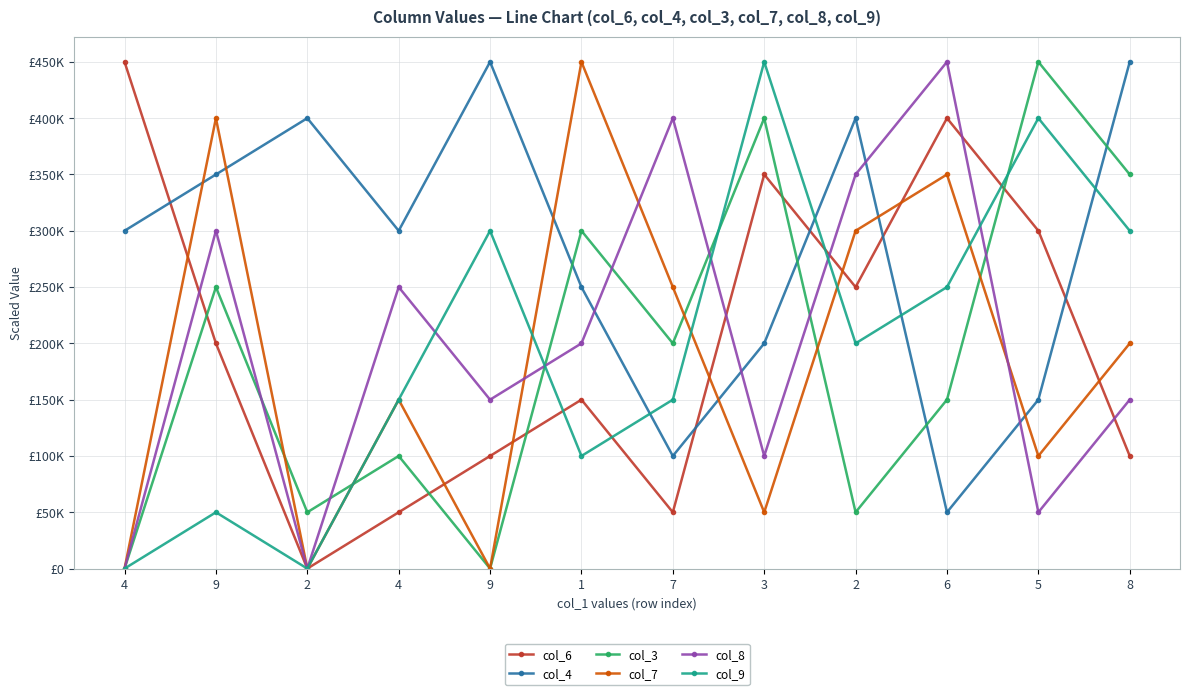

Is this an area chart (filled region under the line)?

No